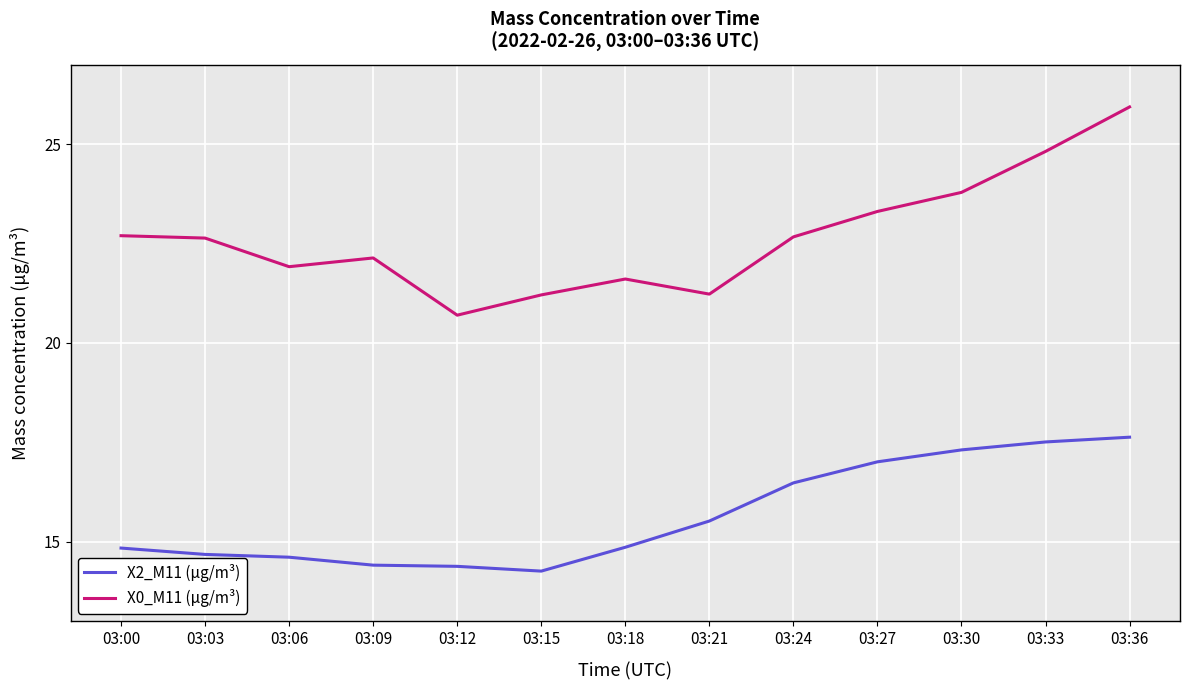

Does the chart have visible grid lines?

Yes